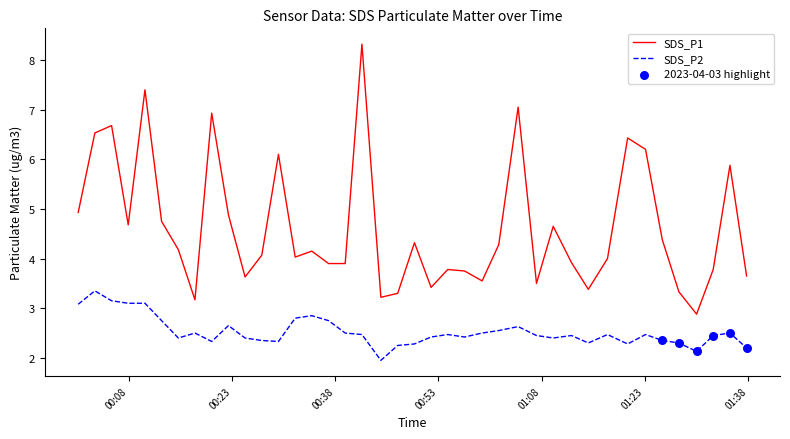

What is the lowest value of the SDS_P1 series?

2.9